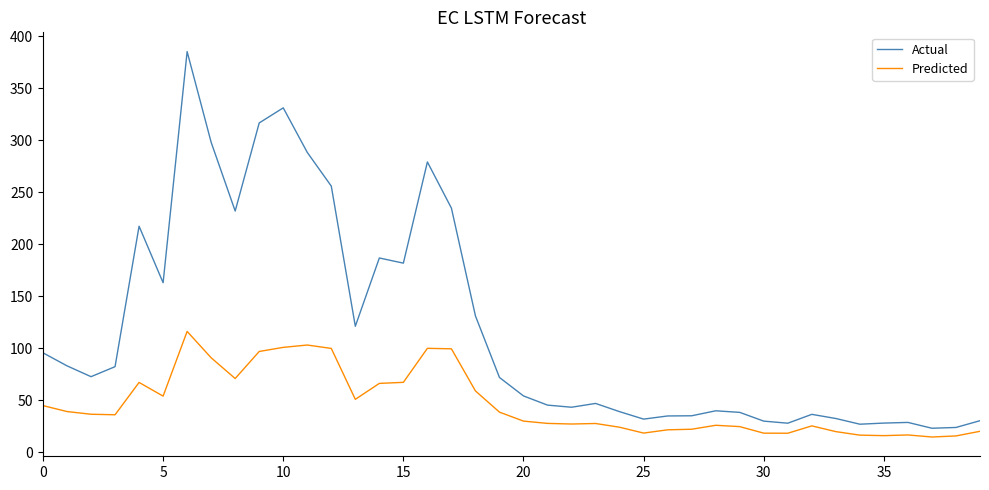

True or false: Actual and Predicted cross at least once.

False